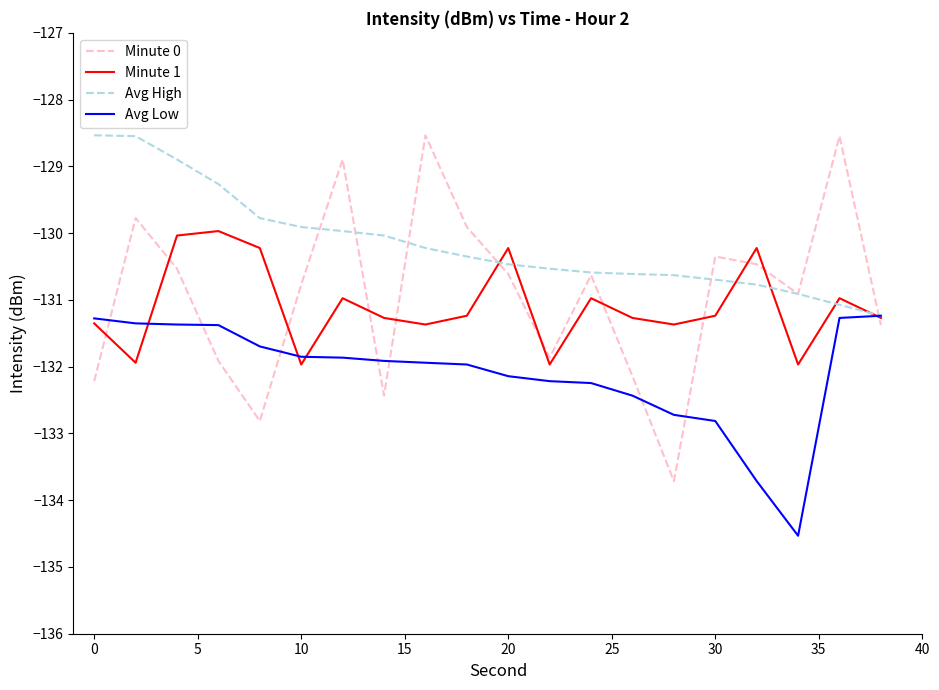

In Minute 0, how many points are lower than both neighbors (excluding endpoints)?

5